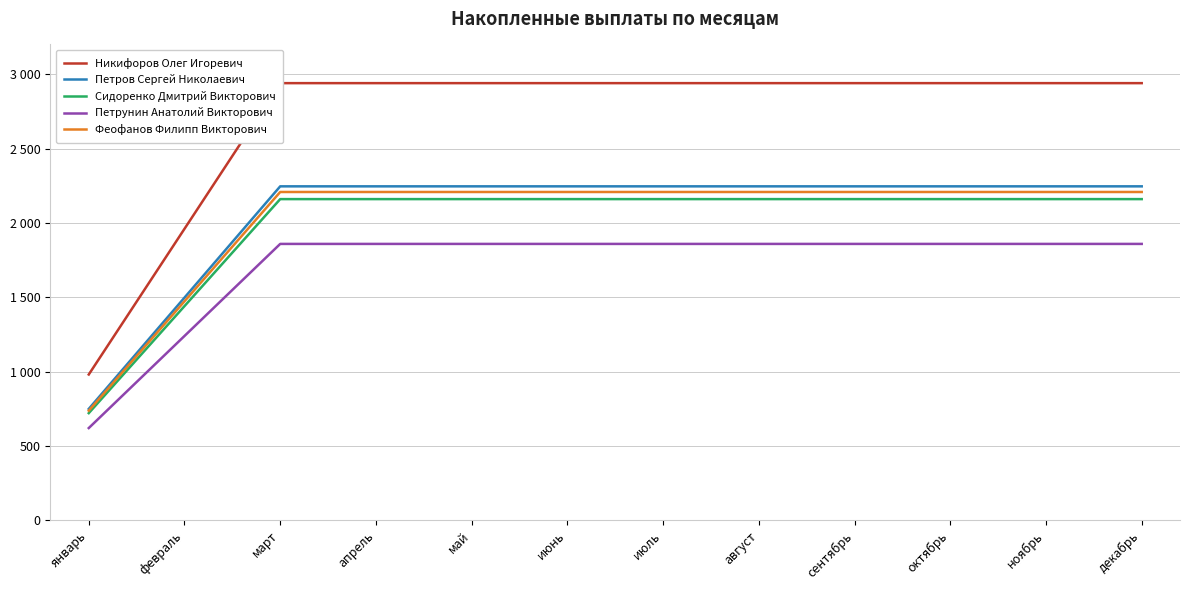

What is the label of the 12th point from the left?

декабрь